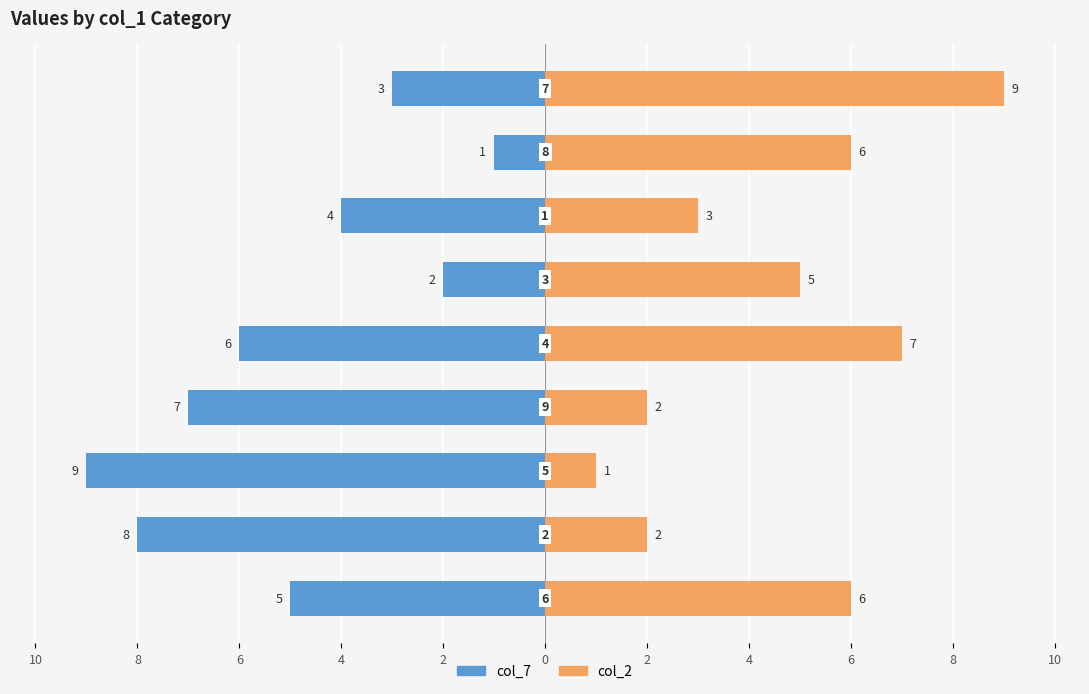

What are all the series names shown in the legend?

col_7, col_2